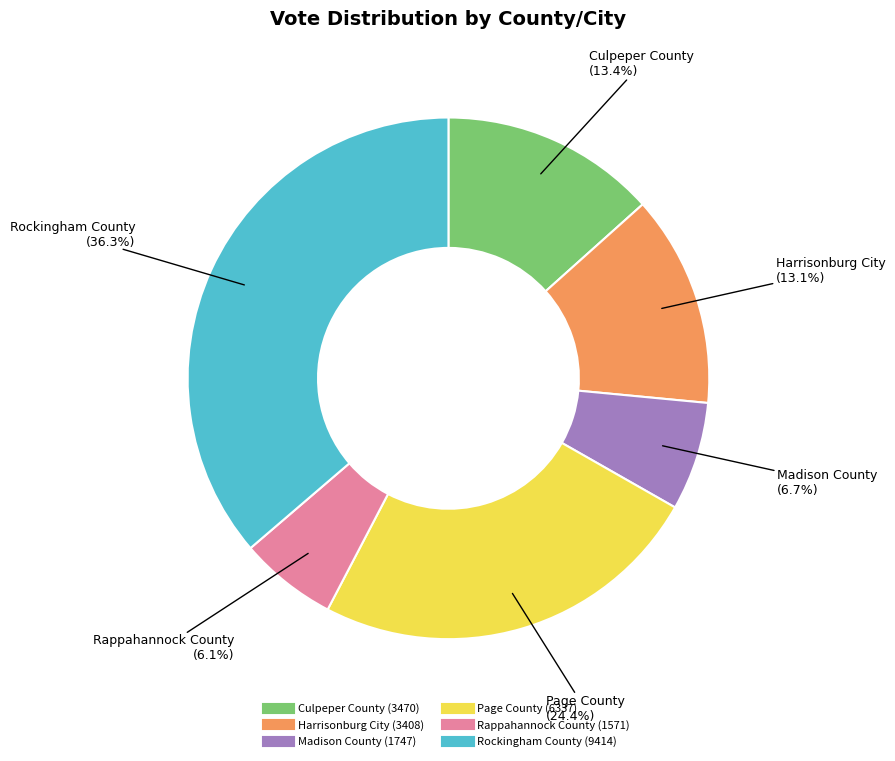

How many segments does this pie chart have?

6